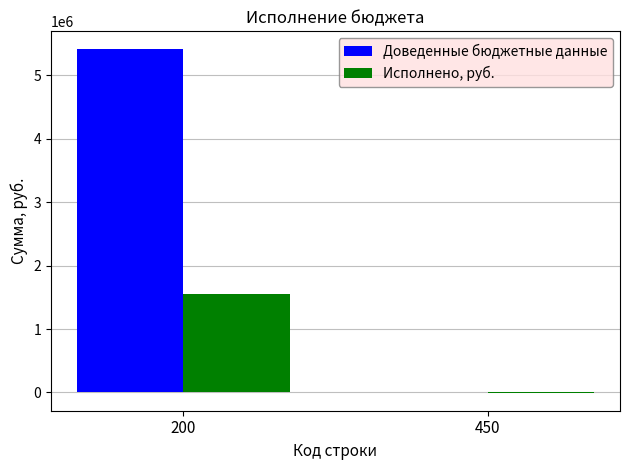

Which series has the largest total across all categories?

Доведенные бюджетные данные